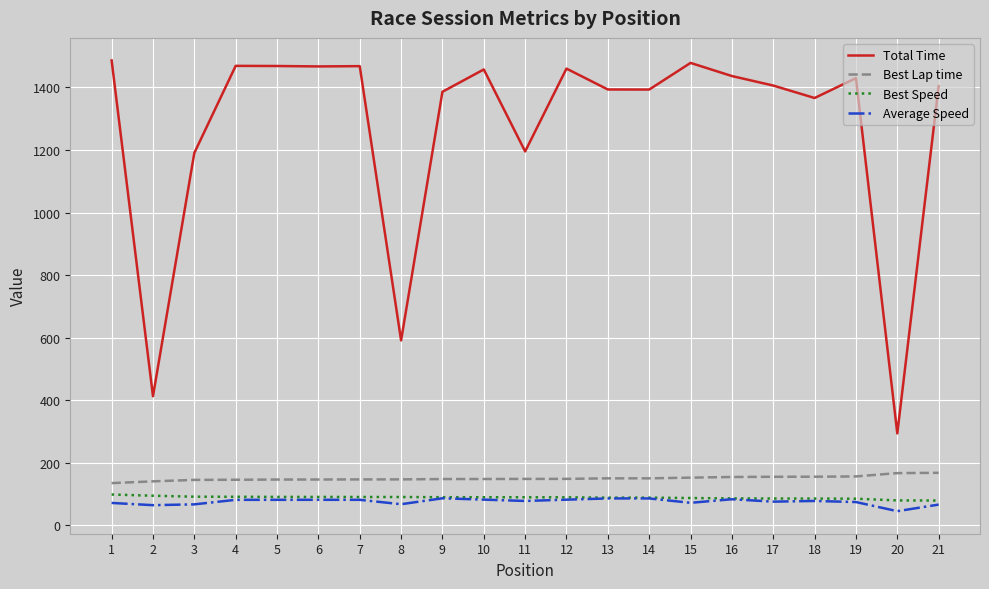

What is the total value across all series at 1?

1791.5